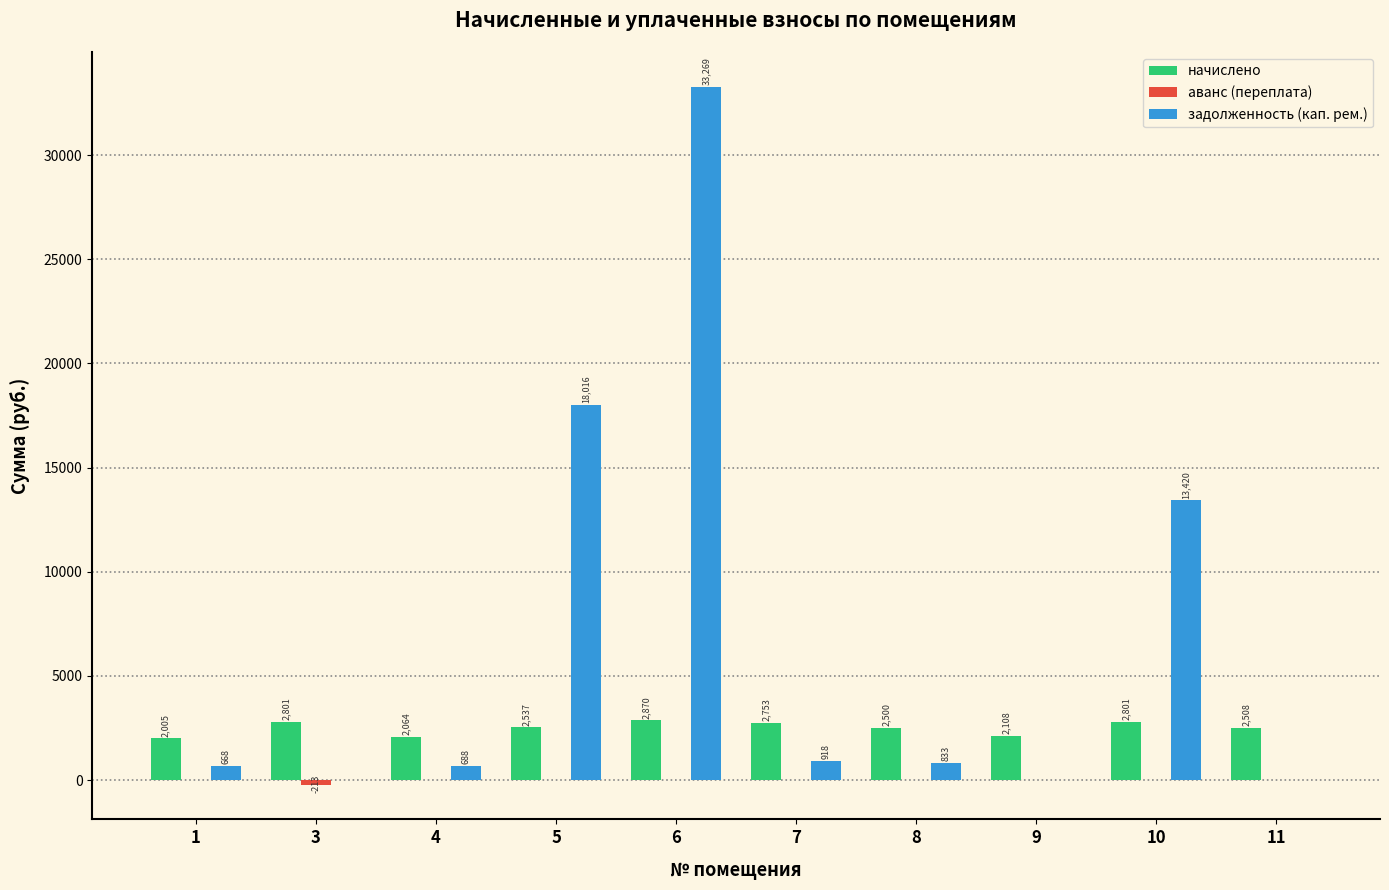

Are the bars horizontal?

No